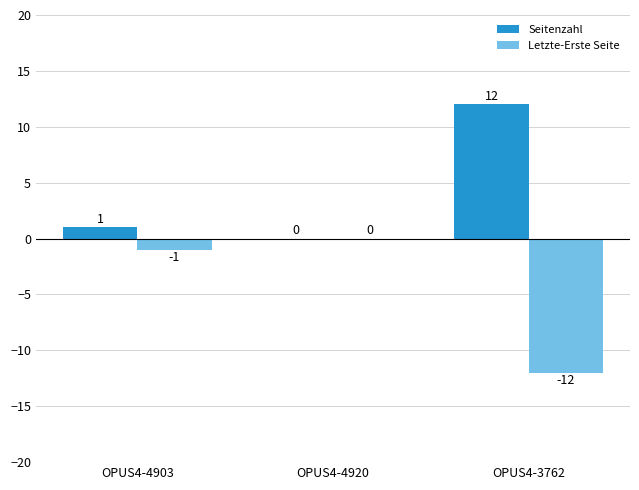

Where does the Letzte-Erste Seite series first go above -1?

OPUS4-4920